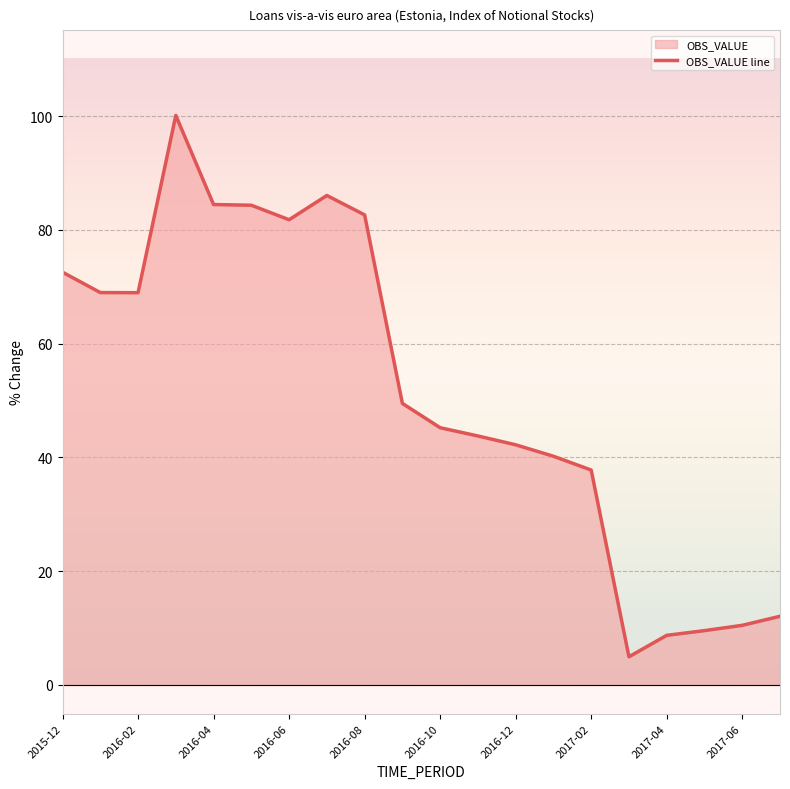

The value at 2017-02 is 65.6. True or false?

False